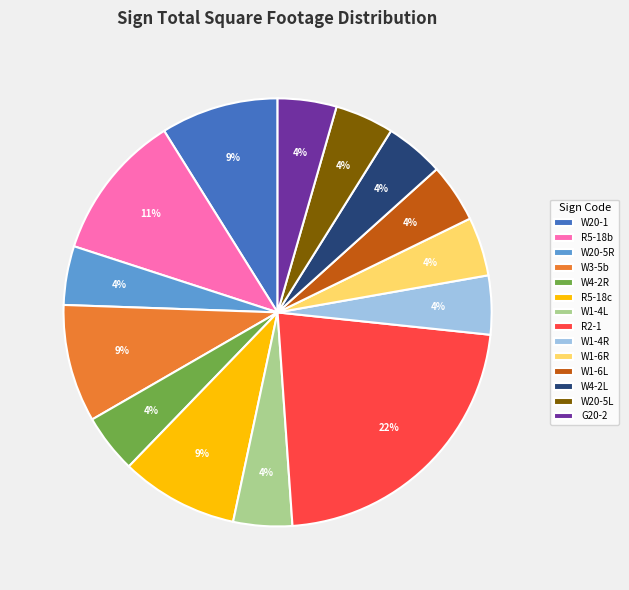

What percentage is the W1-4R slice, to the nearest percent?

4%